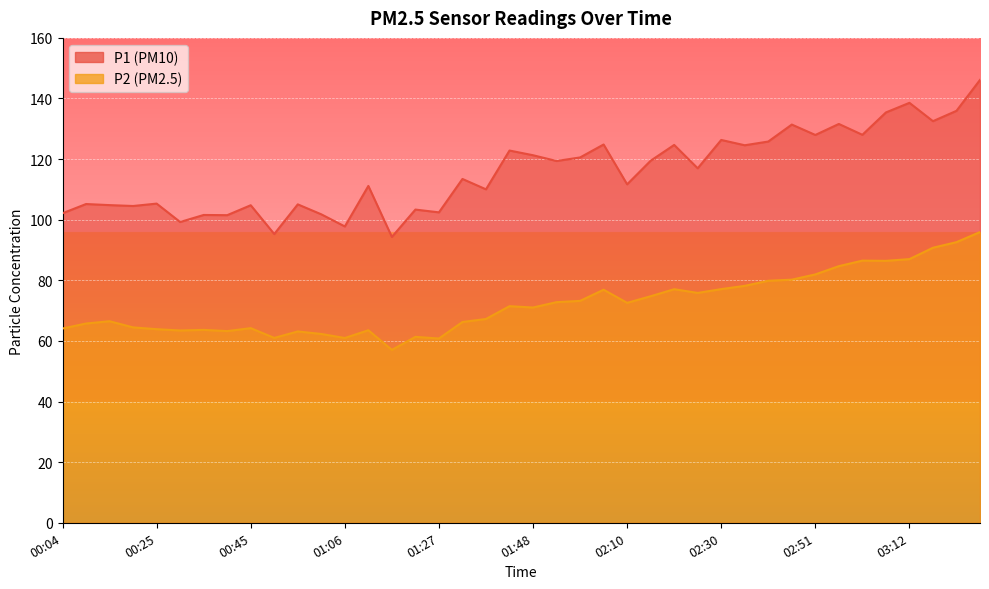

Count the number of data series in this chart.

2